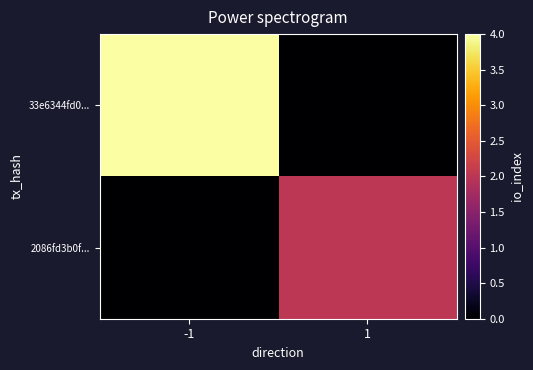

Which category has the lowest value across all series?

1